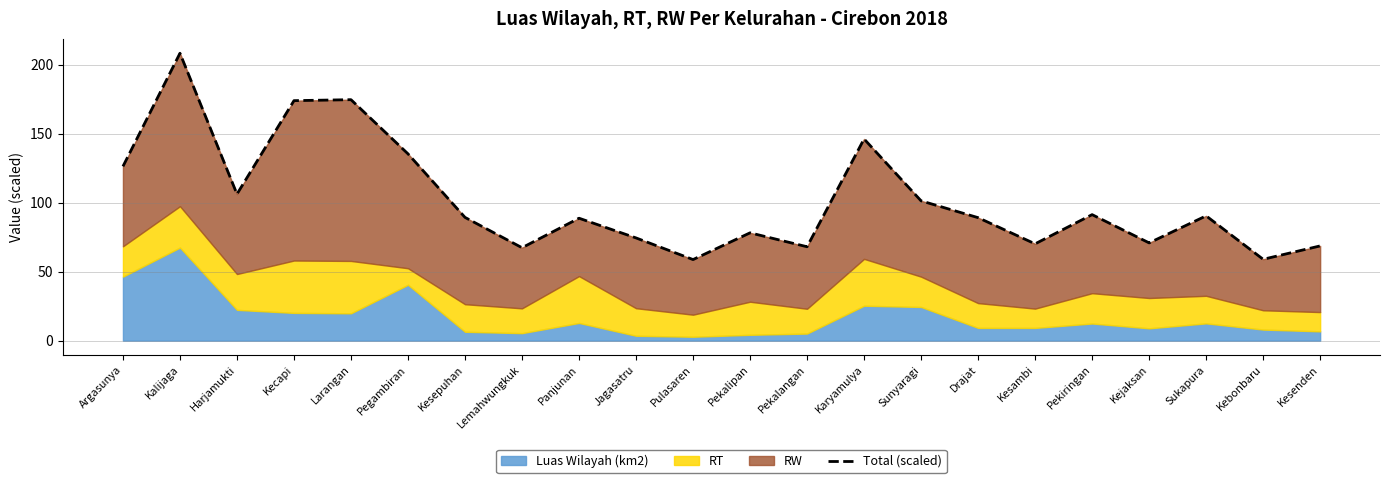

What is the minimum value shown in the chart?

58.8